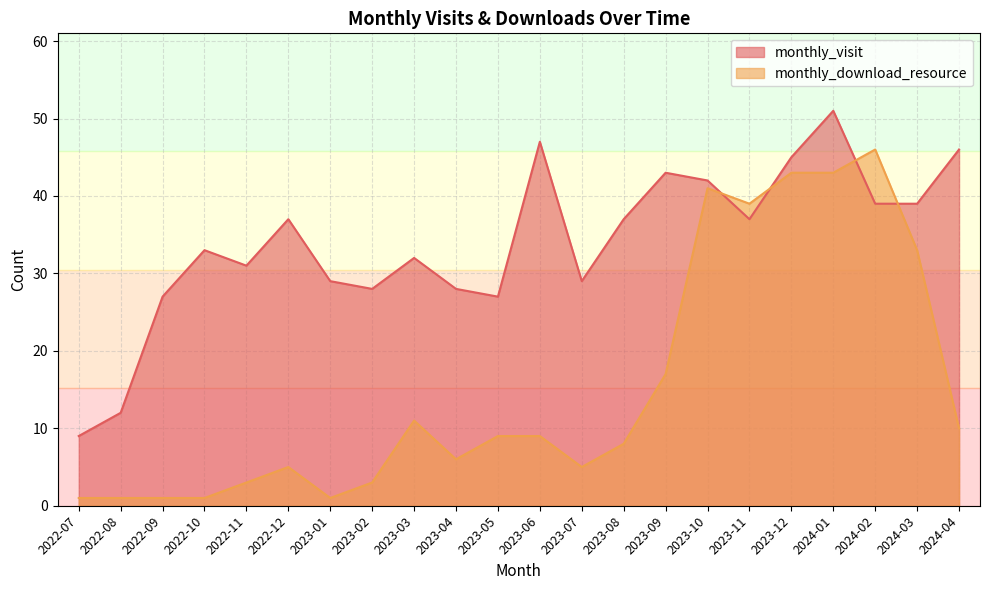

What position from the right is 2023-10?

7